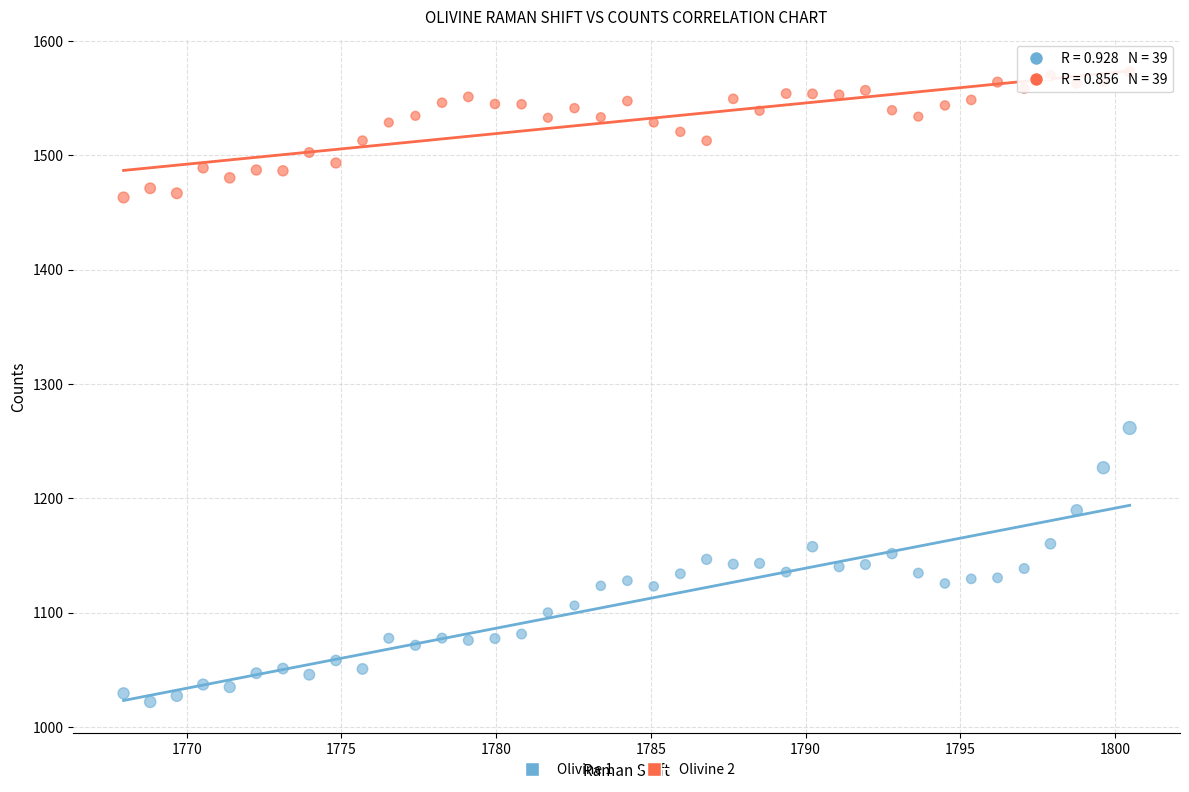

What is the X range (max minus min) for the scatter plot?

32.5